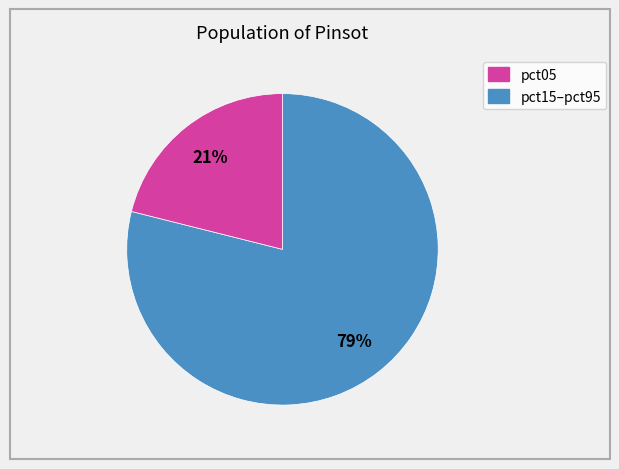

To the nearest percent, what is the difference between the largest and smallest slice percentages?

58%